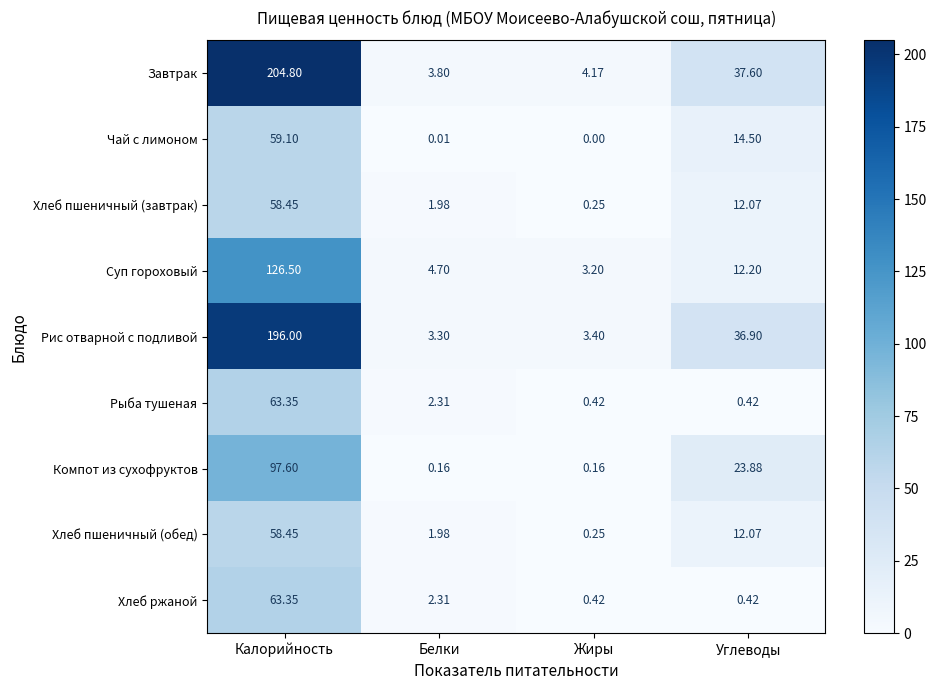

Which series has the largest total across all categories?

Завтрак